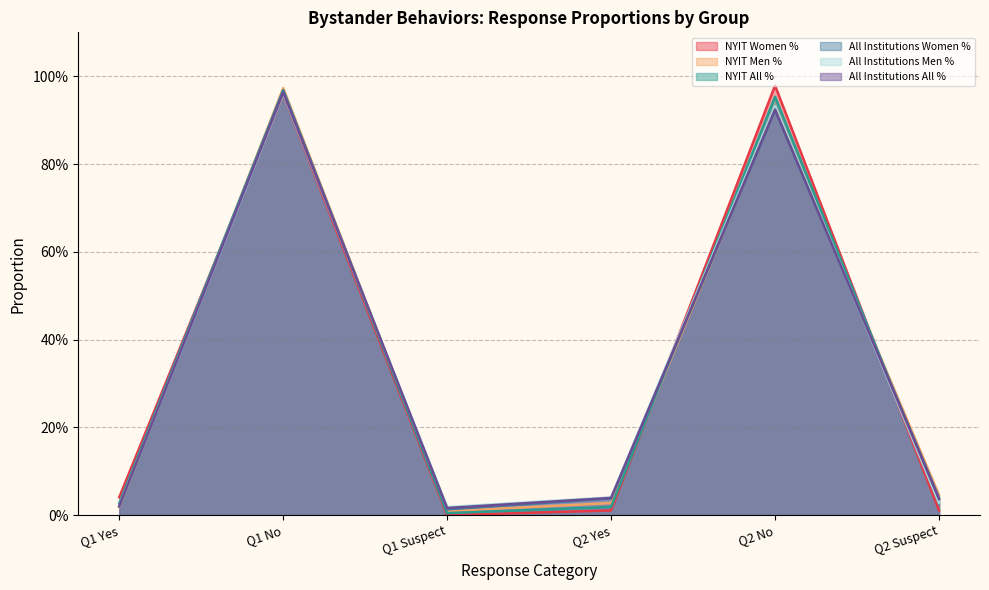

Which category has the highest value in the NYIT All % series?

Q1 No